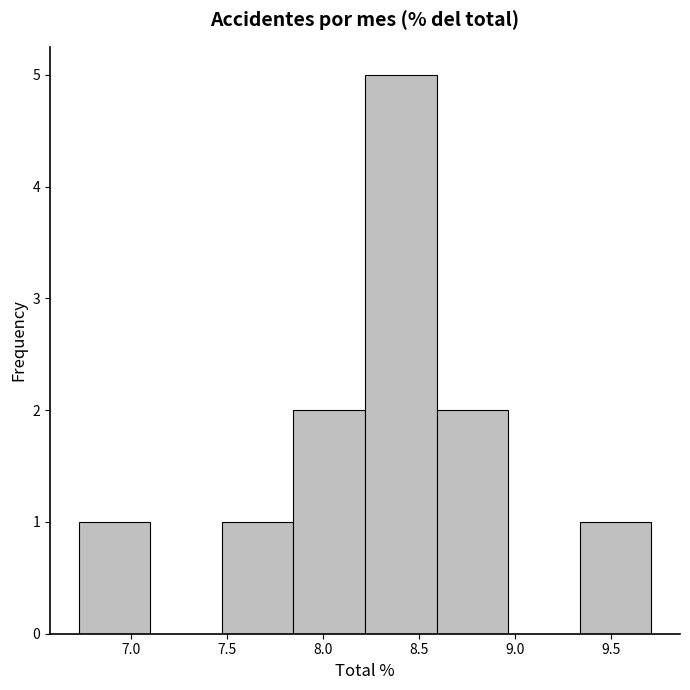

How tall is the bar that spans 7.45 to 7.85 on the x-axis? Neither the bar edges nor the heights are printed on the chart, so give them approximately, as read against the axes.

1